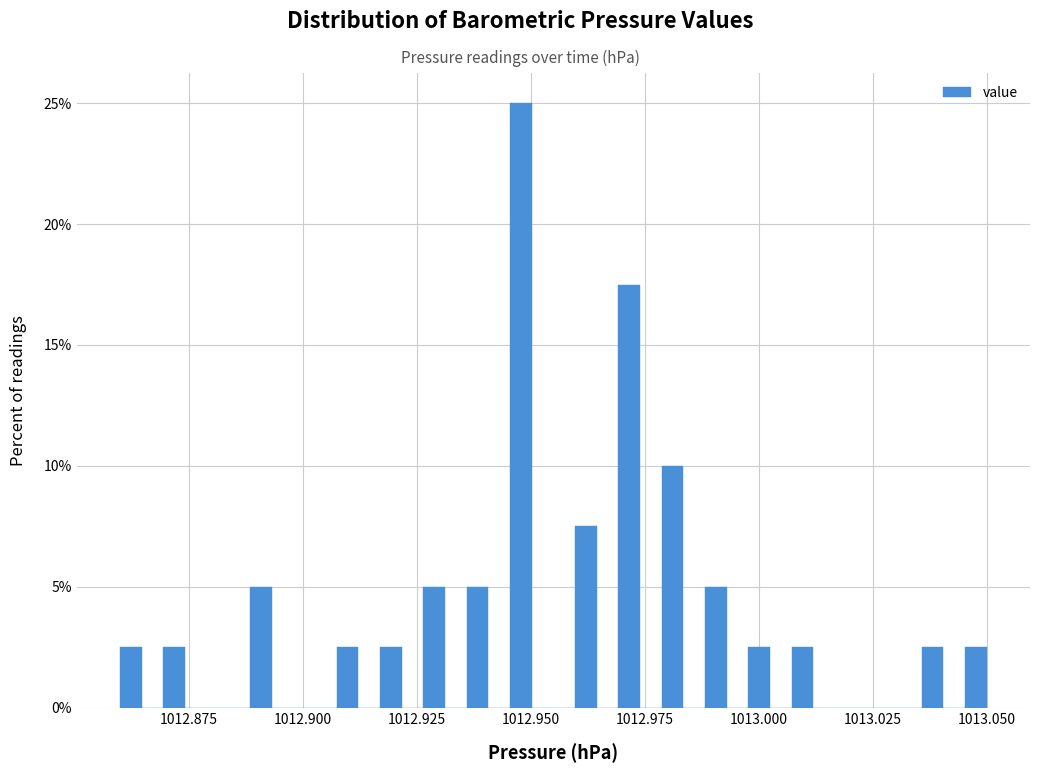

Around what value on the x-axis is the tallest bar? Give the approximate position of its centre, as read against the axis.

1012.950